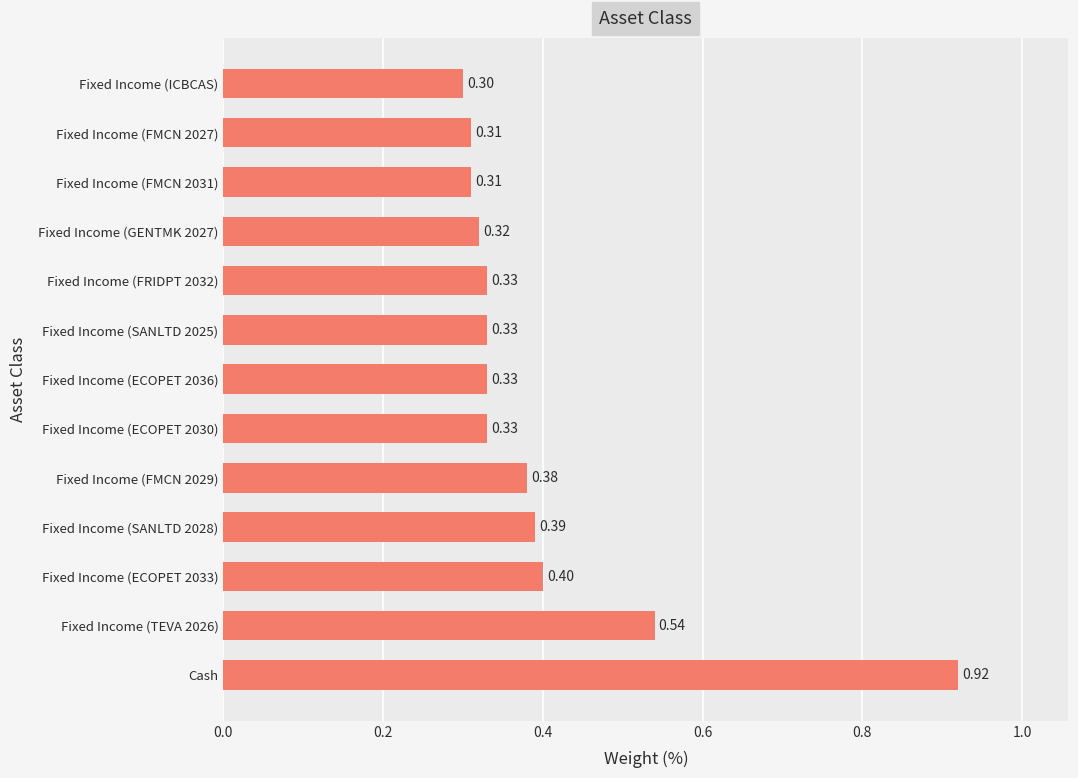

Where is the data nearest to the value 0?

Fixed Income (ICBCAS)